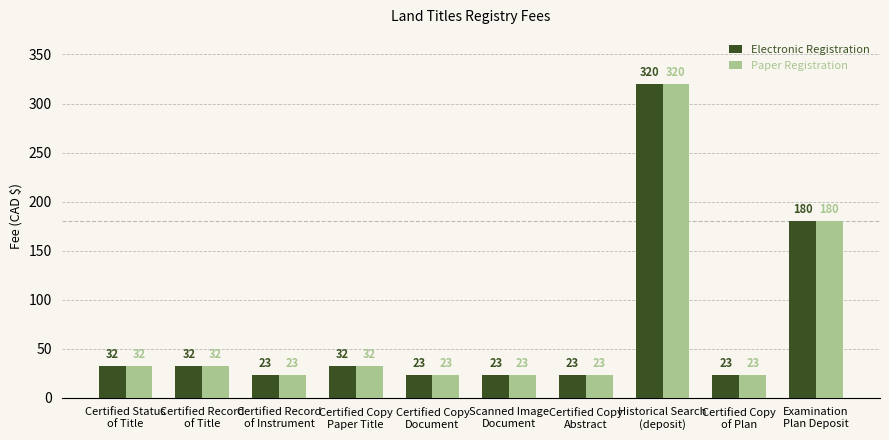

What is the average value of the Paper Registration series?

71